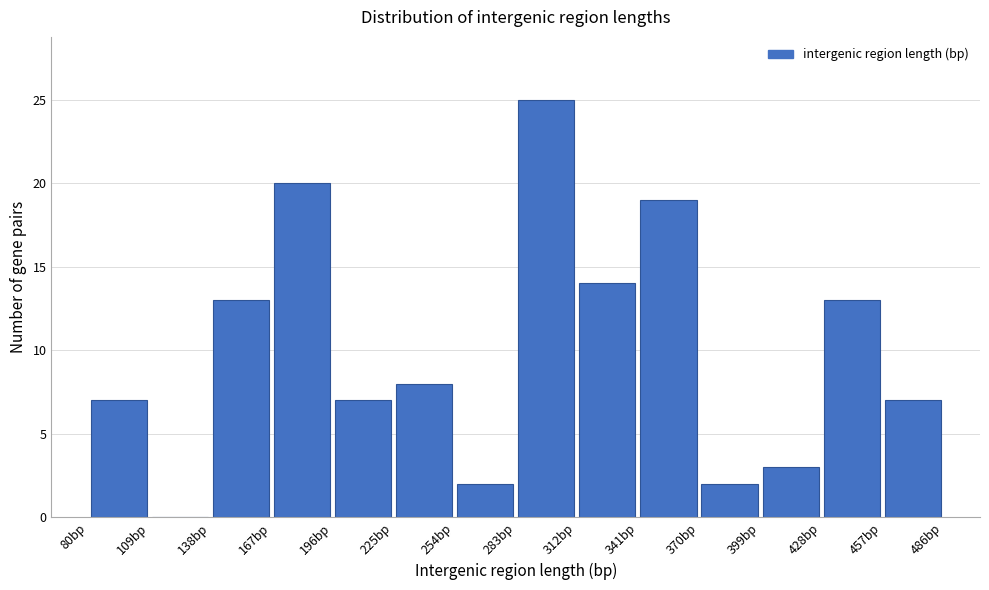

Reading left to right, transcribe this chart: for each bar, give the range it covers on the x-axis and its height. Neither the bar edges nor the heights are printed on the chart, so give them approximately, as read against the axes.

80 to 109: 7
109 to 138: 0
138 to 167: 13
167 to 196: 20
196 to 225: 7
225 to 254: 8
254 to 283: 2
283 to 312: 25
312 to 341: 14
341 to 370: 19
370 to 399: 2
399 to 428: 3
428 to 457: 13
457 to 486: 7